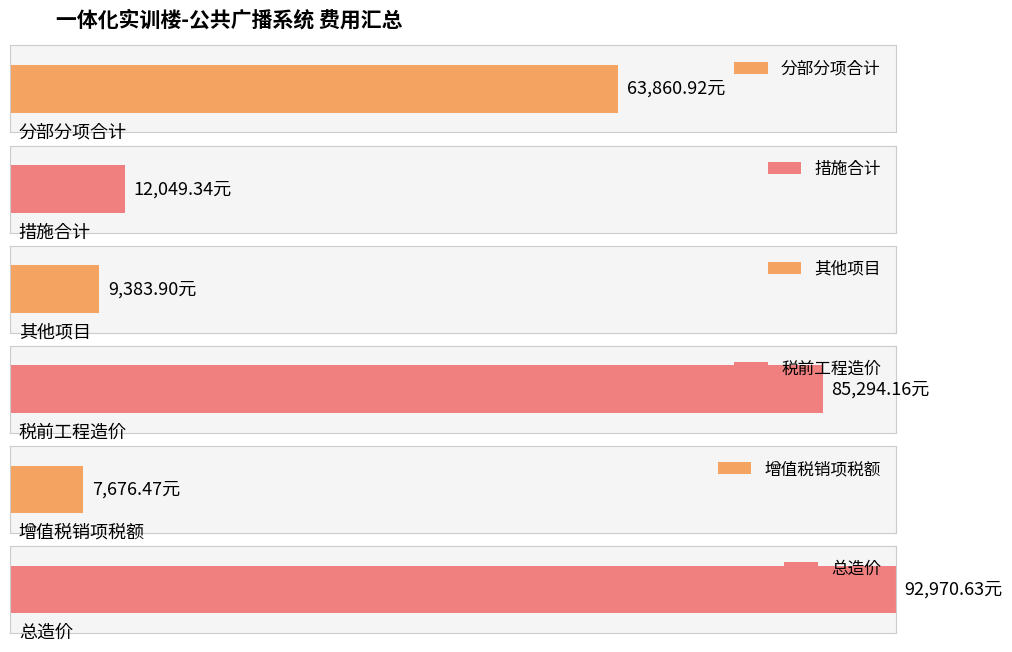

Reading right to left, transcribe all the data shown in this chart.

总造价=92970.6	增值税销项税额=7676.5	税前工程造价=85294.2	其他项目=9383.9	措施合计=12049.3	分部分项合计=63860.9